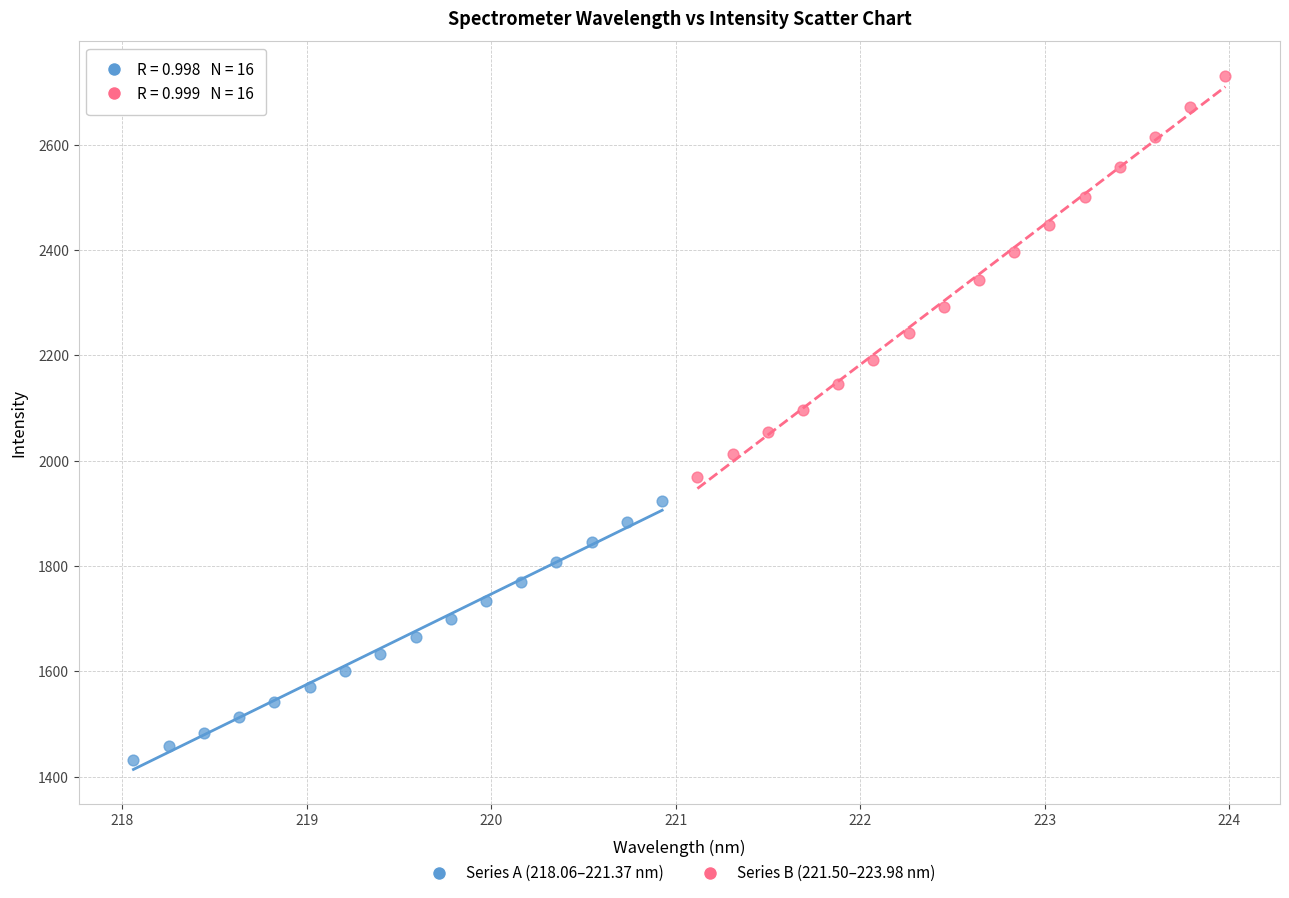

What are all the series names shown in the legend?

Series A (218.06–221.37 nm), Series B (221.50–223.98 nm)